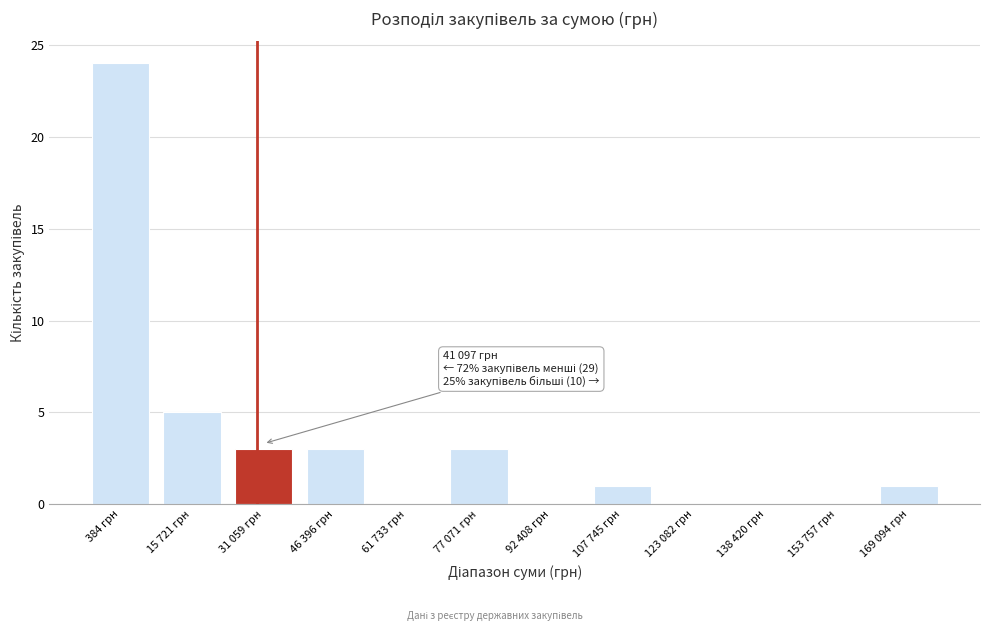

Reading left to right, extract all data points from this chart.

384 грн=24	15 721 грн=5	31 059 грн=3	46 396 грн=3	61 733 грн=0	77 071 грн=3	92 408 грн=0	107 745 грн=1	123 082 грн=0	138 420 грн=0	153 757 грн=0	169 094 грн=1